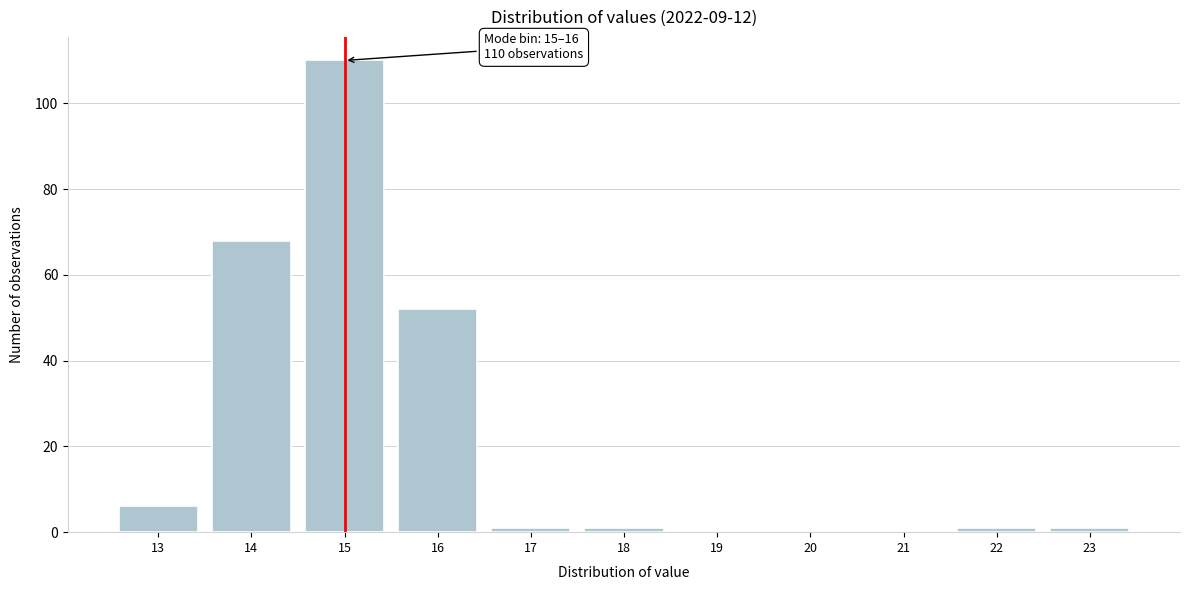

Reading right to left, extract all data points from this chart.

23=1	22=1	21=0	20=0	19=0	18=1	17=1	16=52	15=110	14=68	13=6